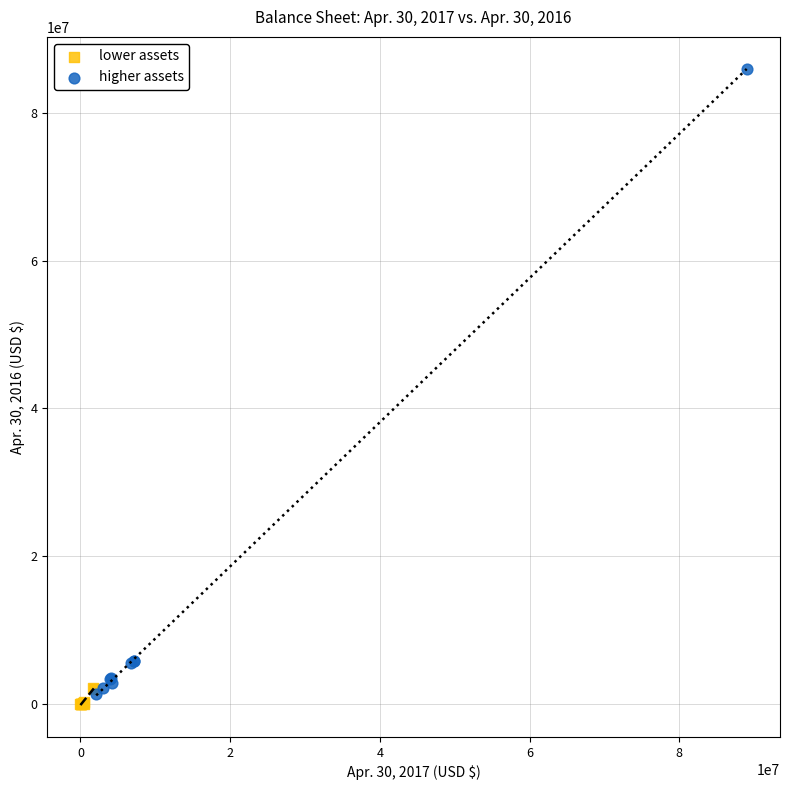

Which series contains the lowest Y value?

lower assets